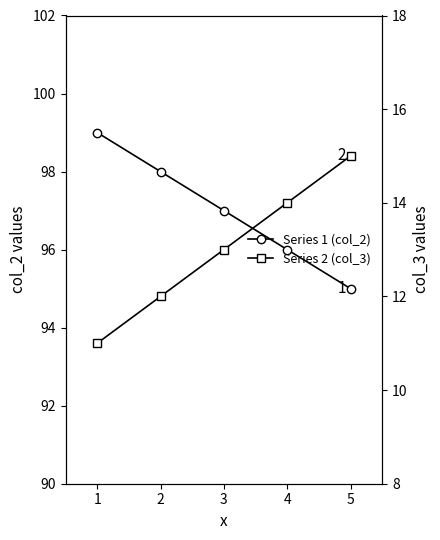

Count the Series 2 (col_3) values in the range 12 to 14.

3